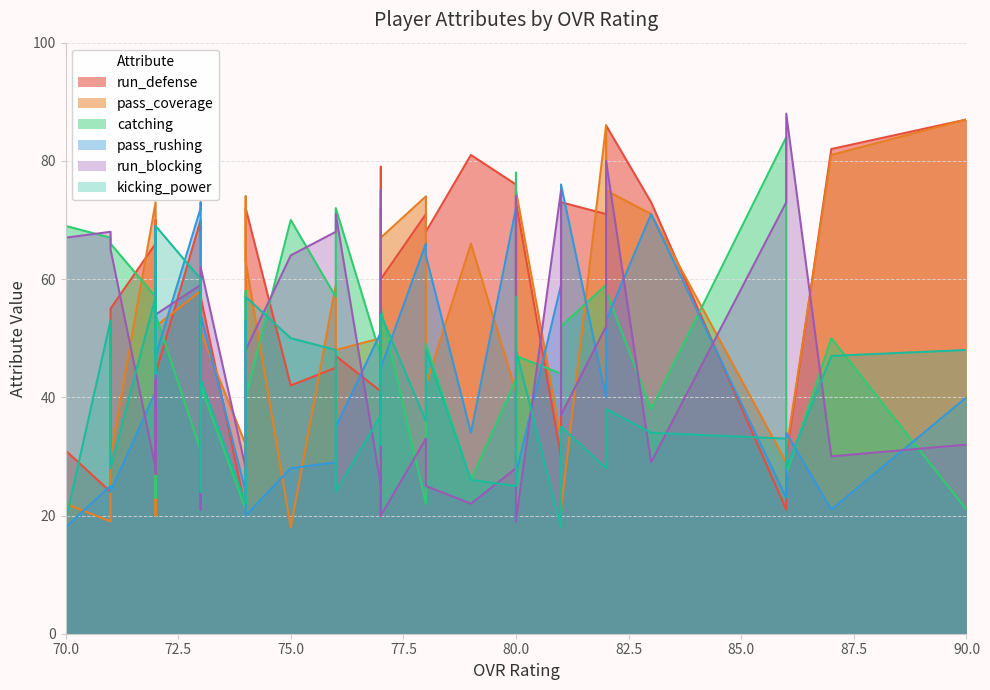

What value does the run_defense series have at 72?

70